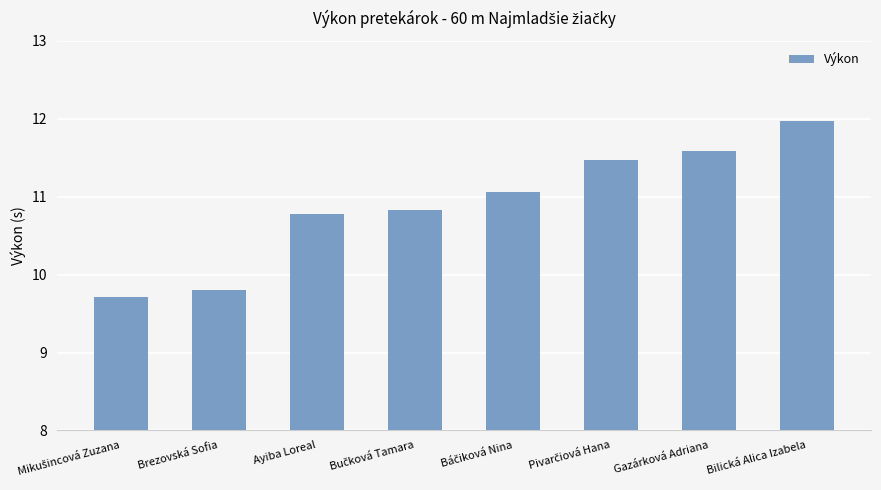

Between Gazárková Adriana and Bilická Alica Izabela, which is larger?

Bilická Alica Izabela